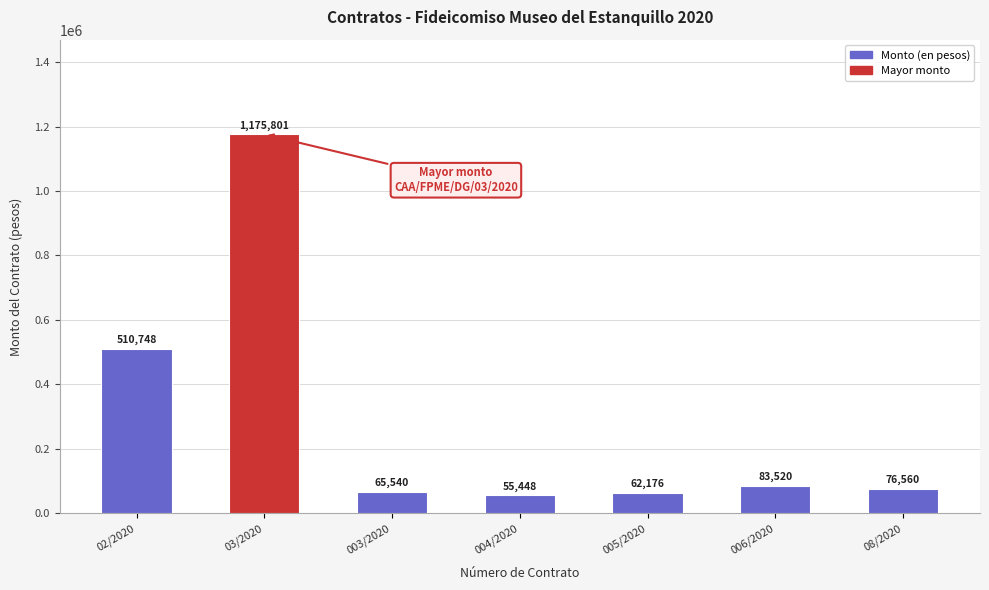

Read the value at 005/2020.

62176.0